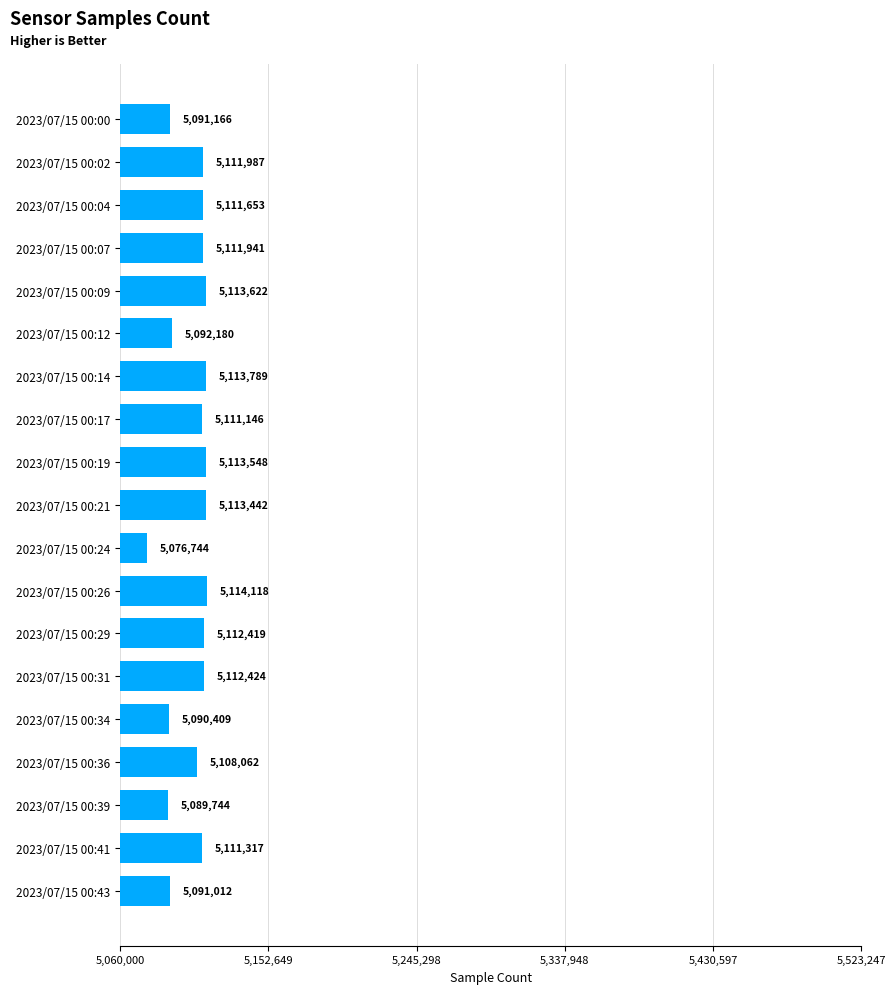

What is the value of the 1st bar from the top?

5091166